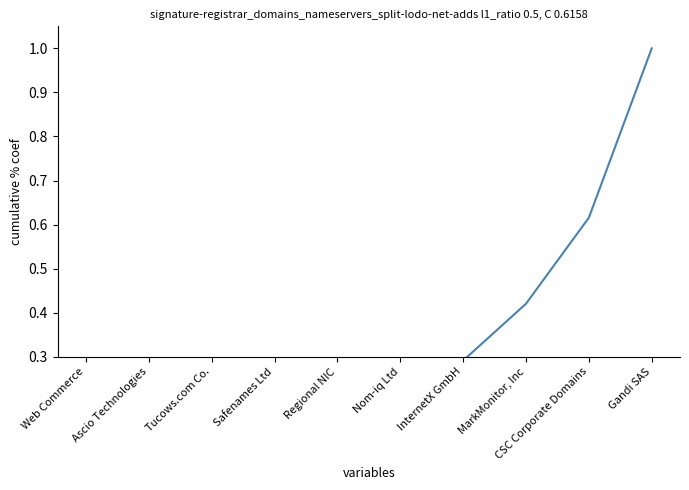

What is the difference between the values at Ascio Technologies and MarkMonitor, Inc?

0.4